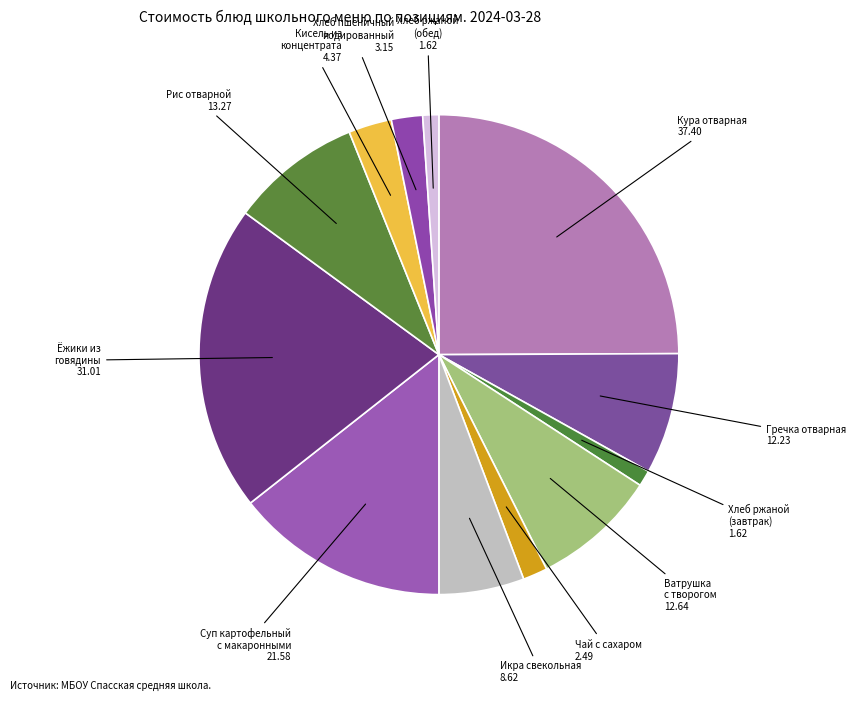

Do Кура отварная and Рис отварной together represent more than half of the pie?

No